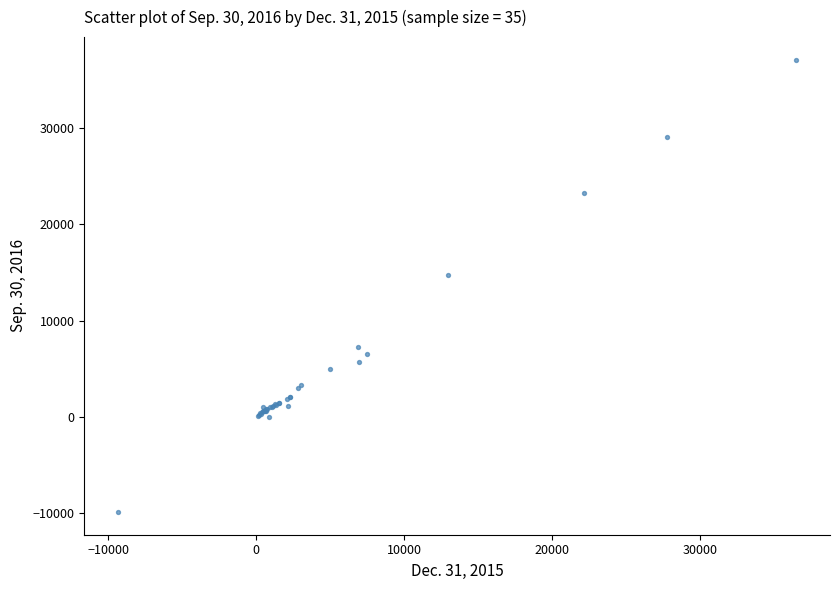

What Y value in the scatter plot is closest to 13612?

14796